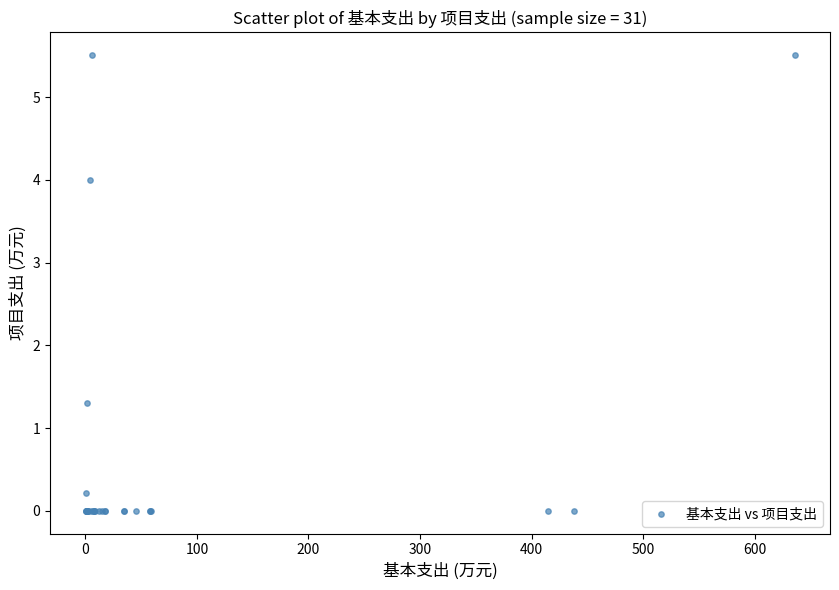

What Y value in the scatter plot is closest to 2?

1.3